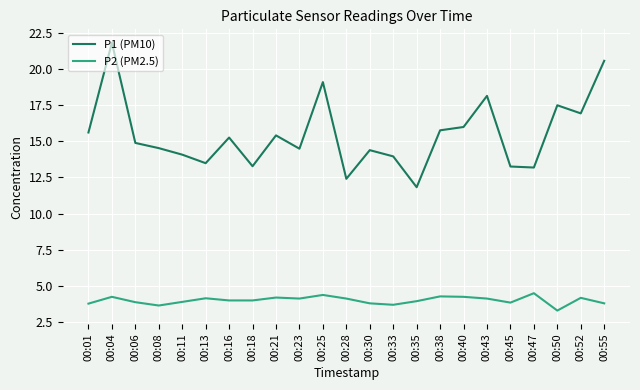

What is the minimum value shown in the chart?

3.3